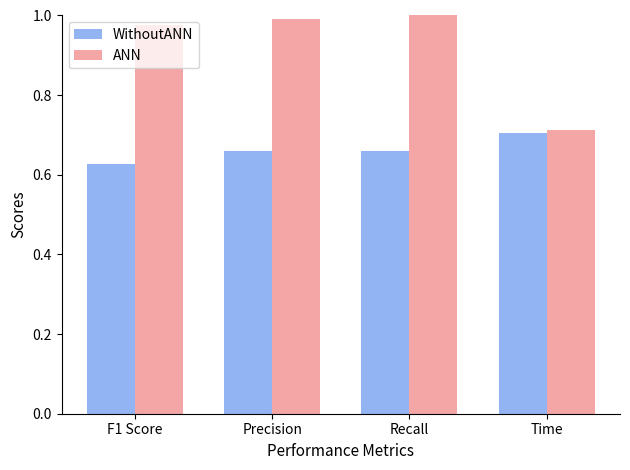

What is the sum of all WithoutANN values?

2.7